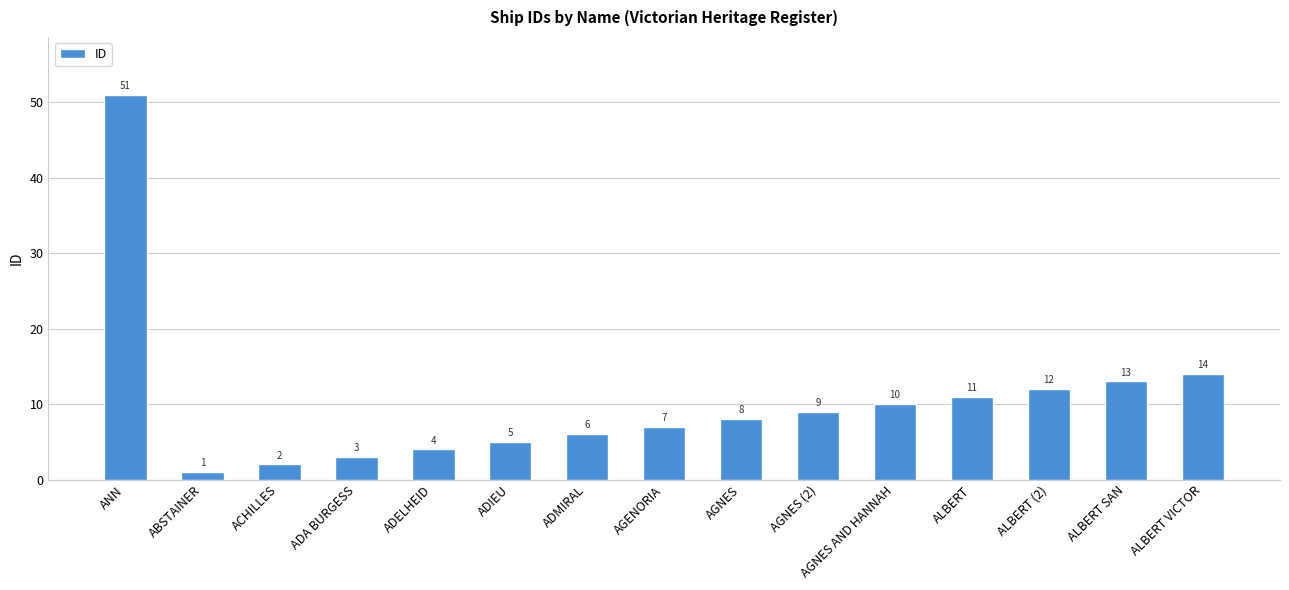

What is the value of the 4th bar from the left?

3